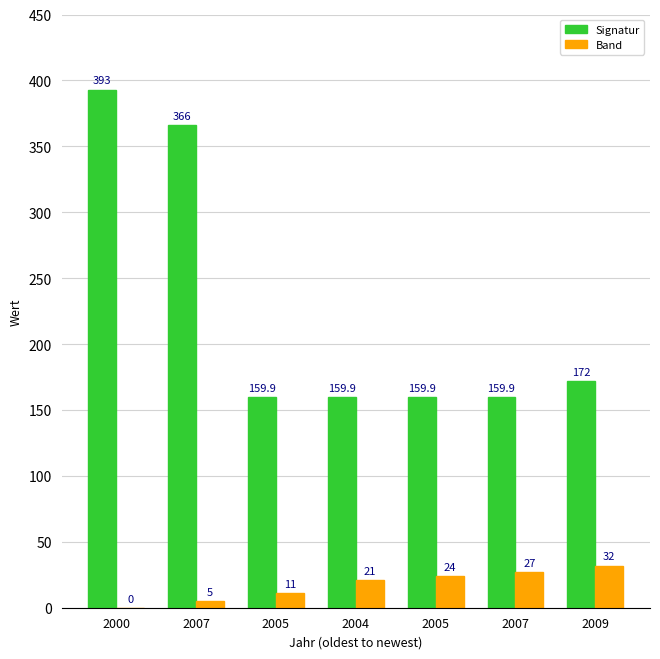

At which label does Signatur reach its peak?

2000